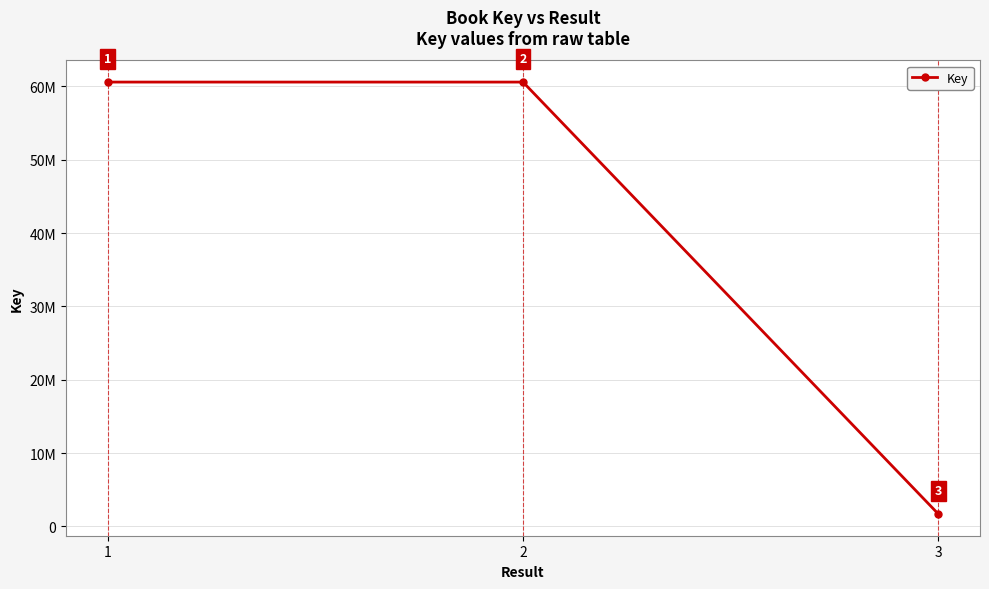

What is the difference between the second highest and minimum values?

58900597